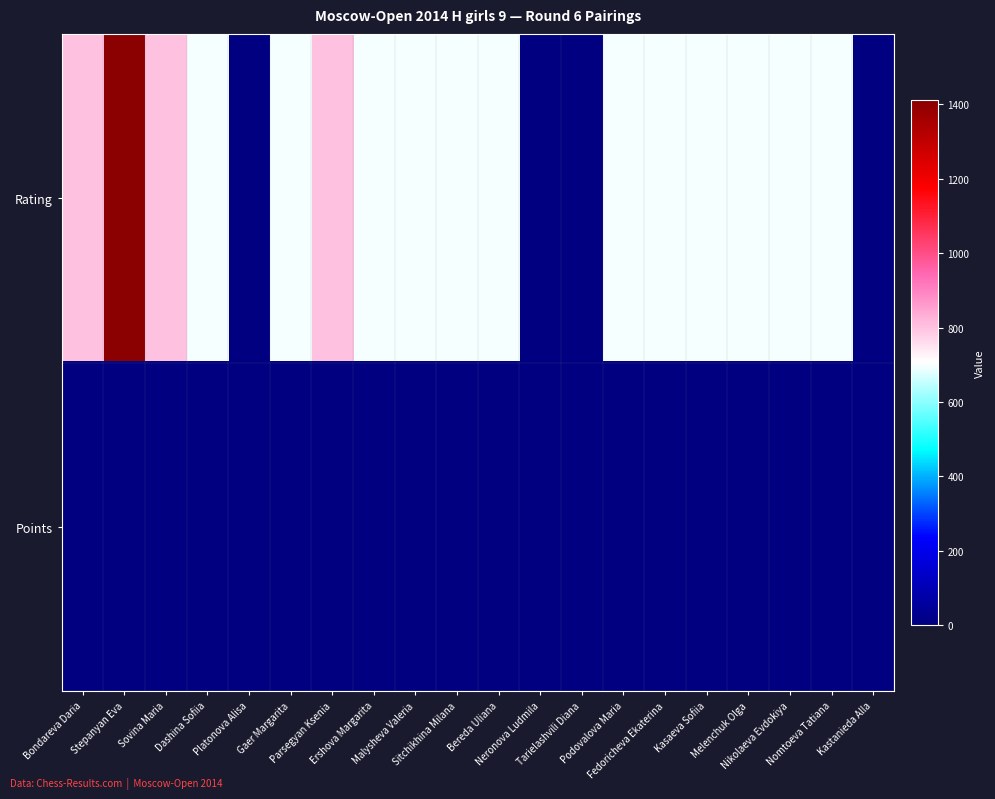

What is the difference between the highest and lowest values at Tarielashvili Diana?

3.0